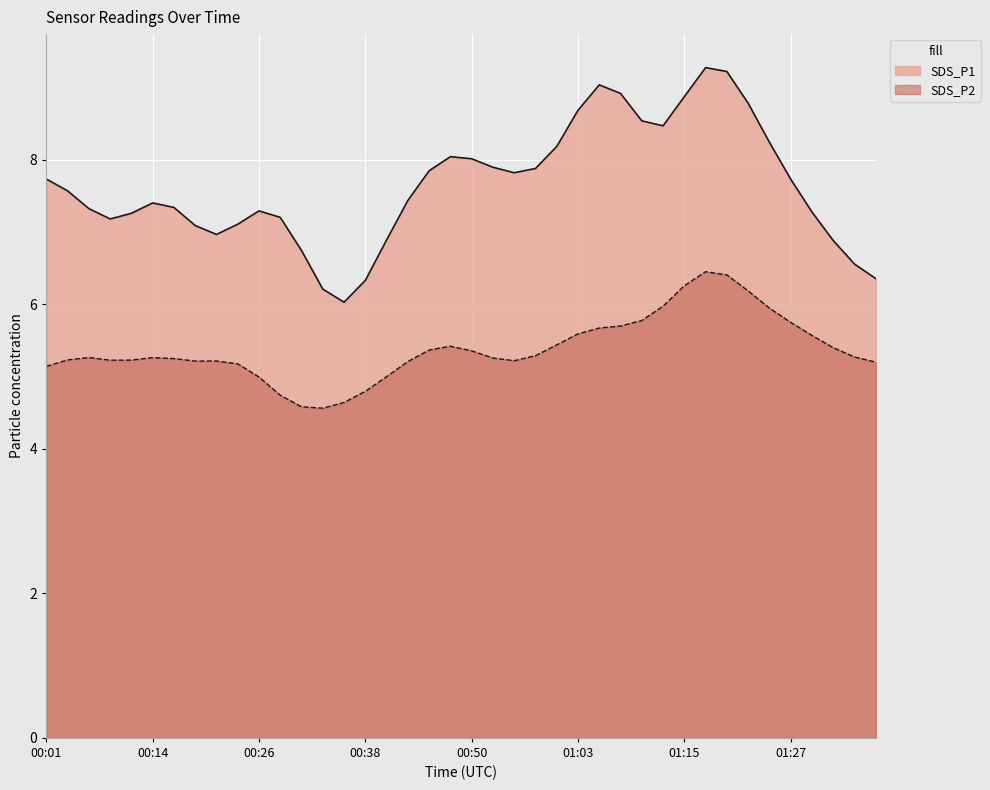

Rank the series at 01:22 from lowest to highest value.

SDS_P2, SDS_P1